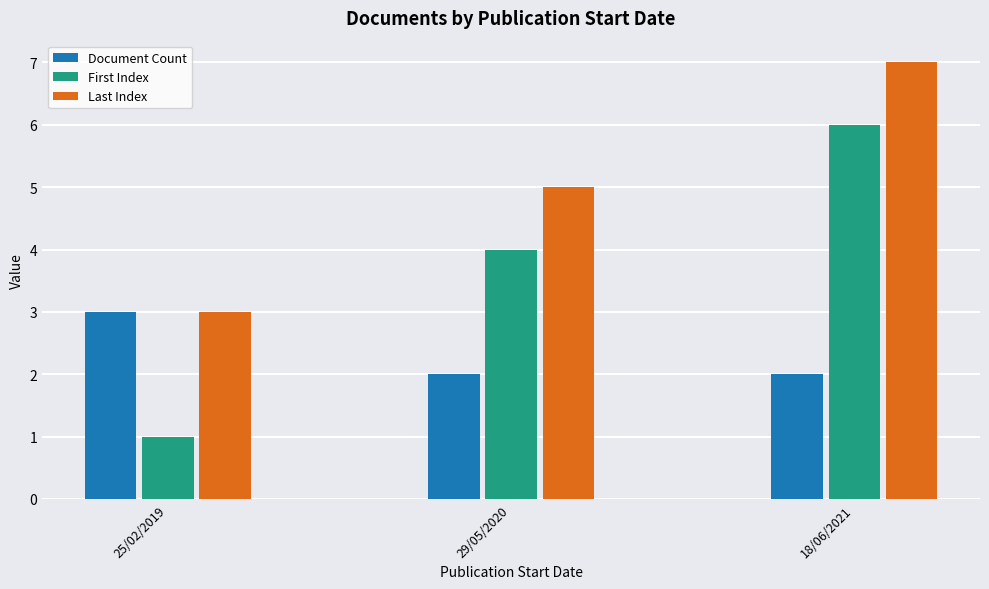

Between 25/02/2019 and 29/05/2020, which series saw the biggest shift?

First Index